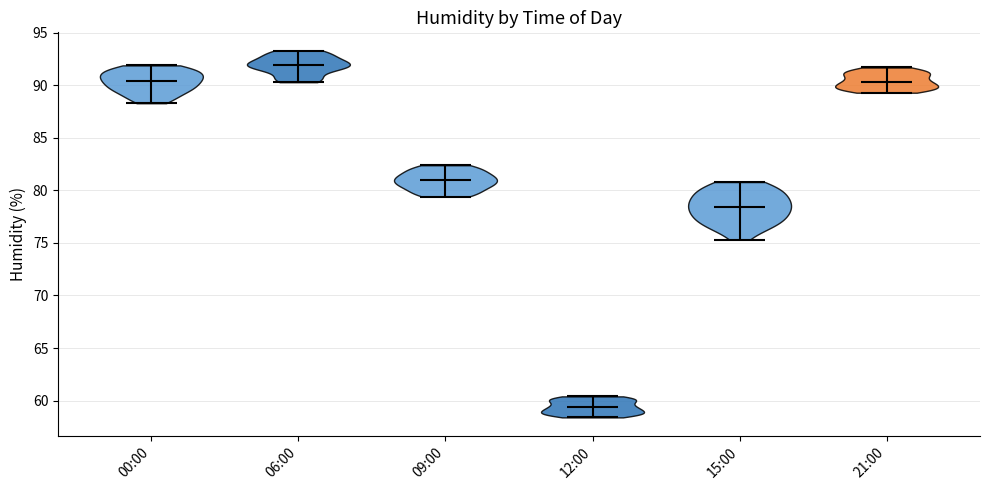

What is the highest point the violin for 15:00 reaches on the y-axis? The values are not printed on the chart, so give them approximately, as read against the axis.

81.0